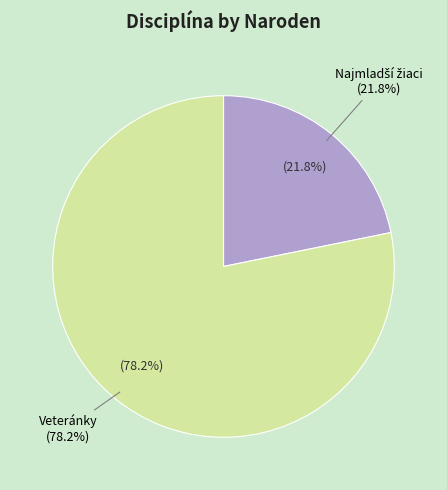

How many segments does this pie chart have?

2